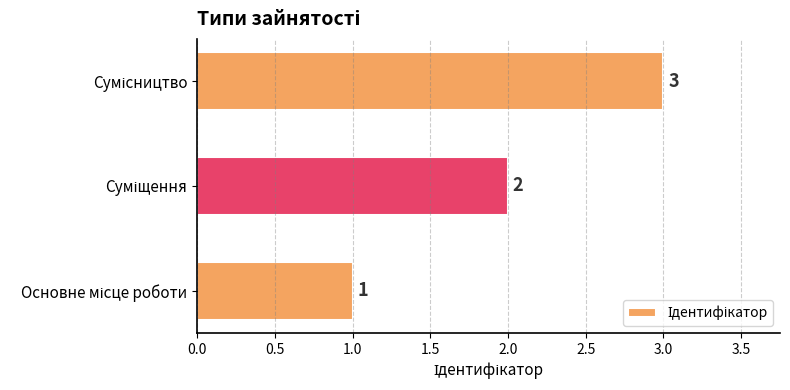

How many values are between 1 and 3?

3